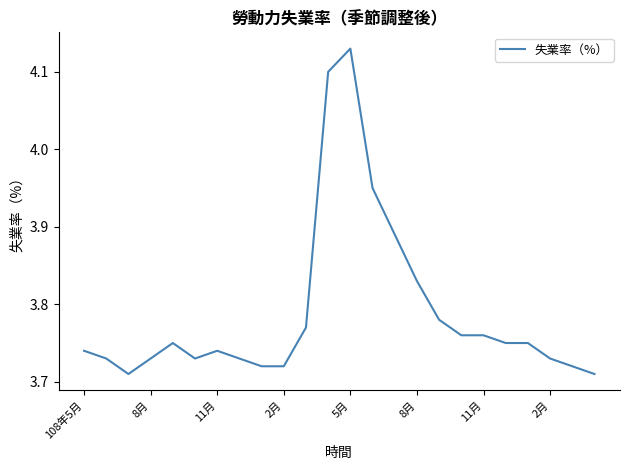

What is the difference between the maximum and minimum values?

0.4